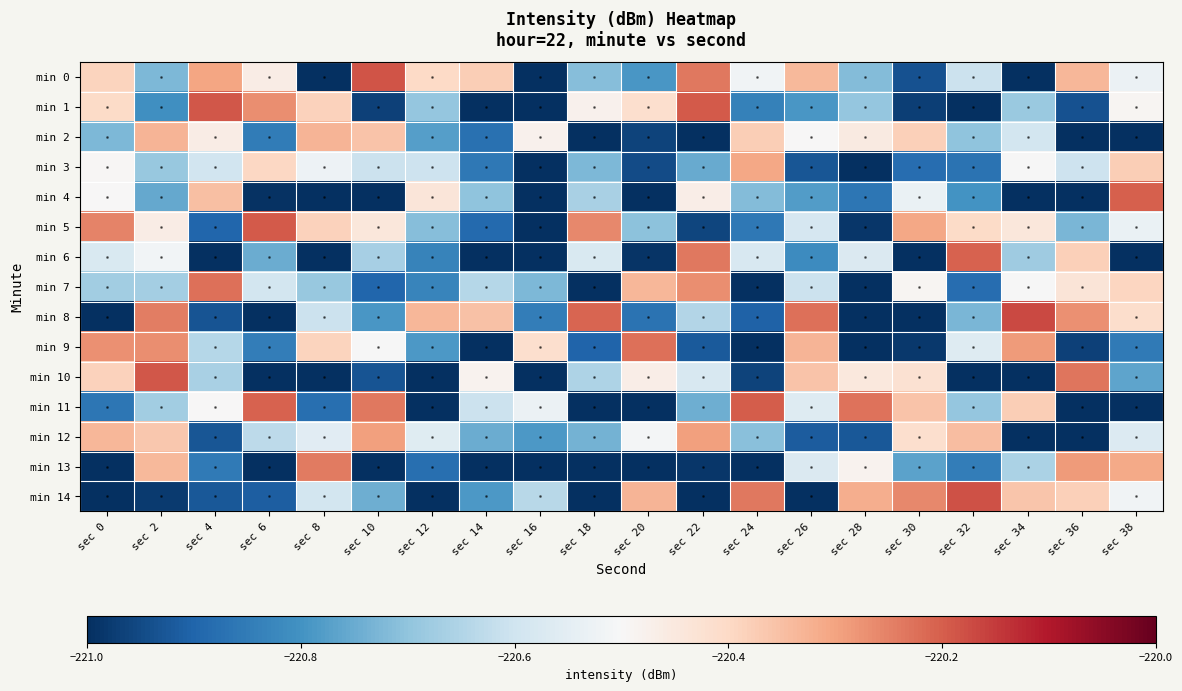

What is the smallest value displayed?

-221.2